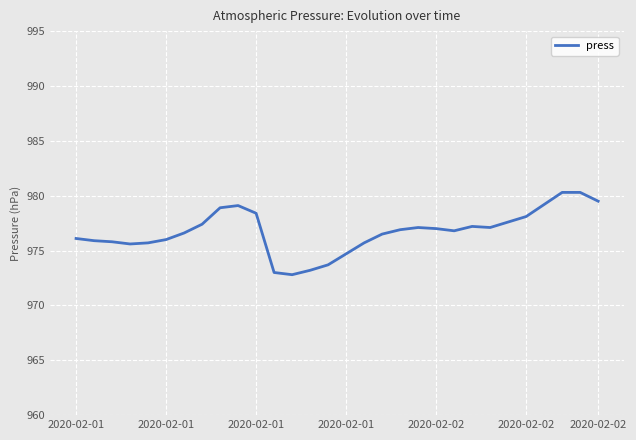

What is the smallest value displayed?

972.8